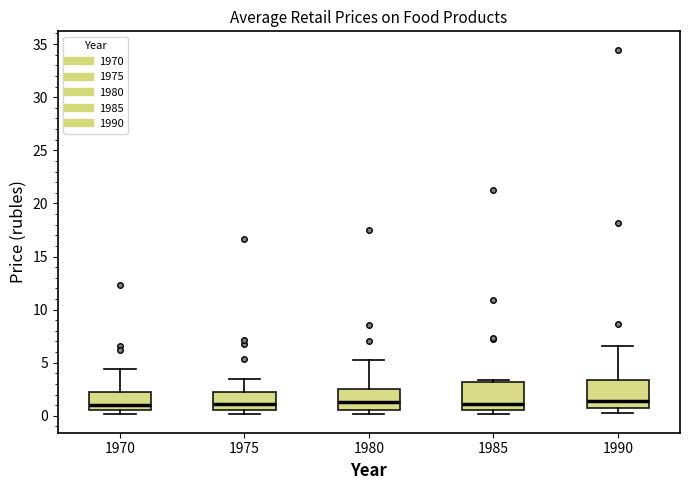

Reading left to right, read every box against the y-axis: the position of its median line, the range the box covers, and the ends of its whiskers. The values are not printed on the chart, so give them approximately, as read against the axis.

1970: median 1.0, box 0.5 to 2.0, whiskers 0.0 to 4.5
1975: median 1.0, box 0.5 to 2.5, whiskers 0.0 to 3.5
1980: median 1.5, box 0.5 to 2.5, whiskers 0.0 to 5.5
1985: median 1.0, box 0.5 to 3.0, whiskers 0.0 to 3.5
1990: median 1.5, box 0.5 to 3.5, whiskers 0.5 (just below the box's lower edge) to 6.5